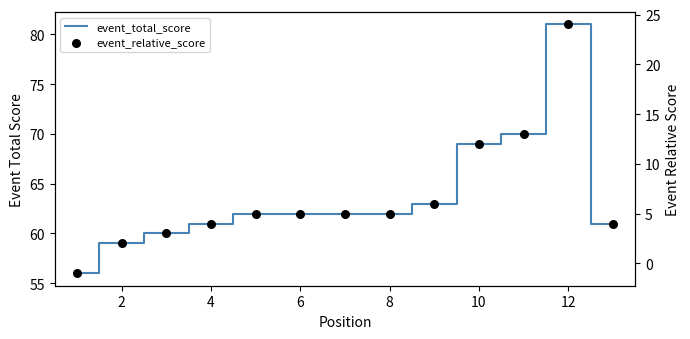

Which series contains the lowest Y value?

event_relative_score